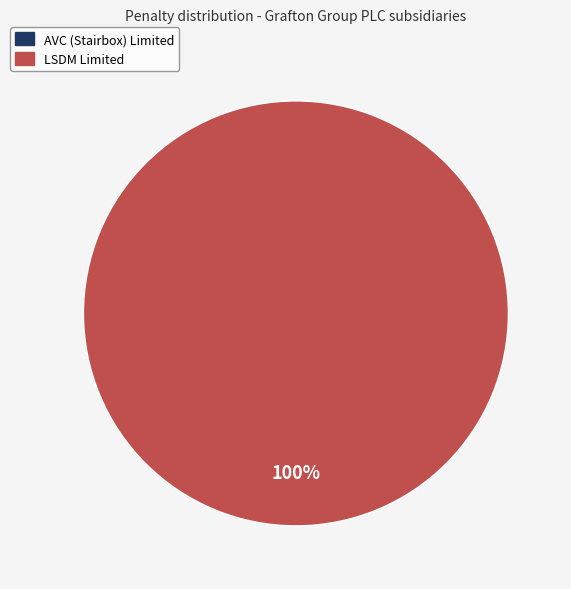

How many segments does this pie chart have?

2